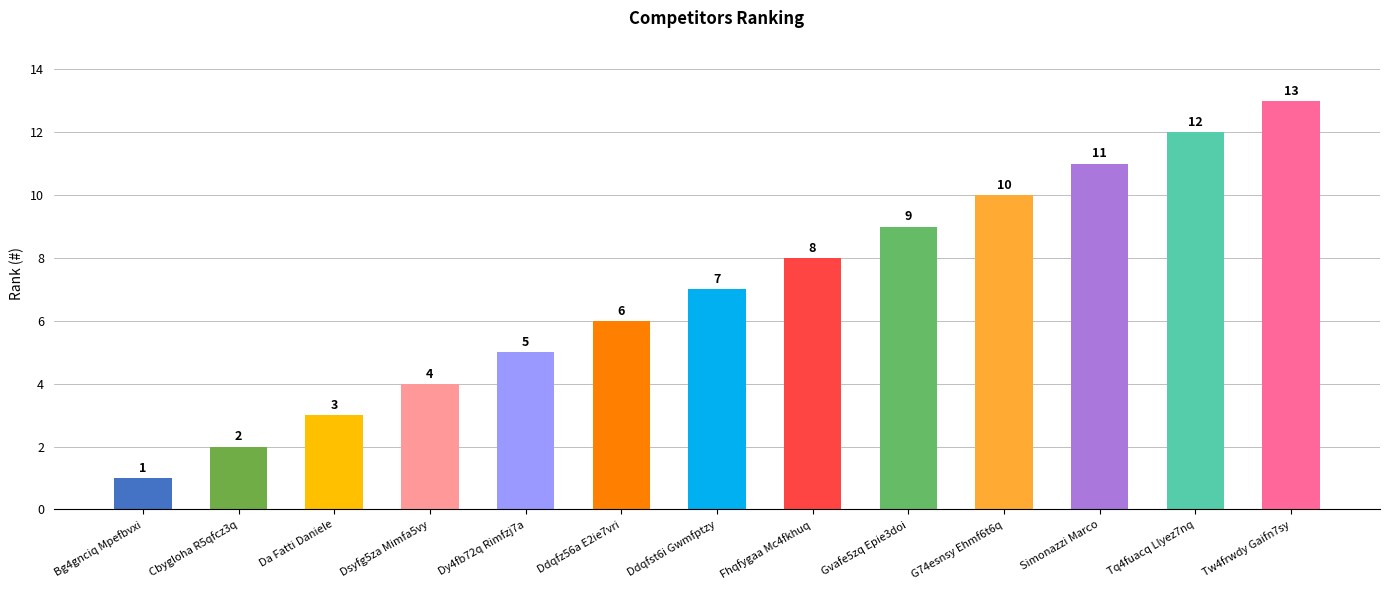

Reading left to right, what are all the values shown in this chart?

1	2	3	4	5	6	7	8	9	10	11	12	13